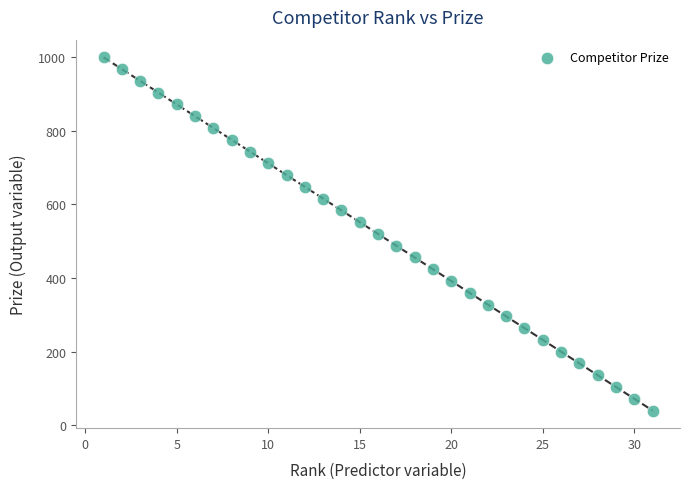

What is the range of Y values (max minus min)?

960